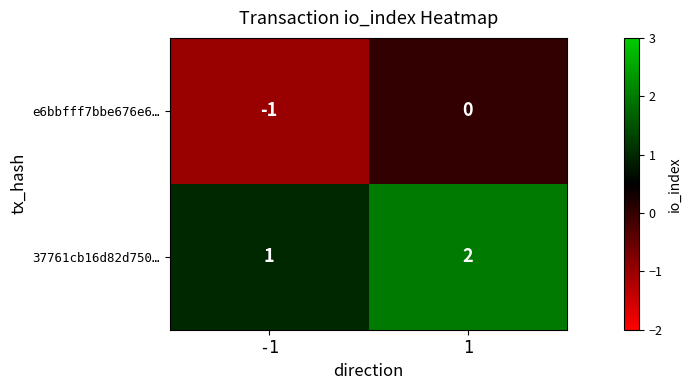

Reading right to left, transcribe all the data shown in this chart.

e6bbfff7bbe676e6…: 0	-1
37761cb16d82d750…: 2	1